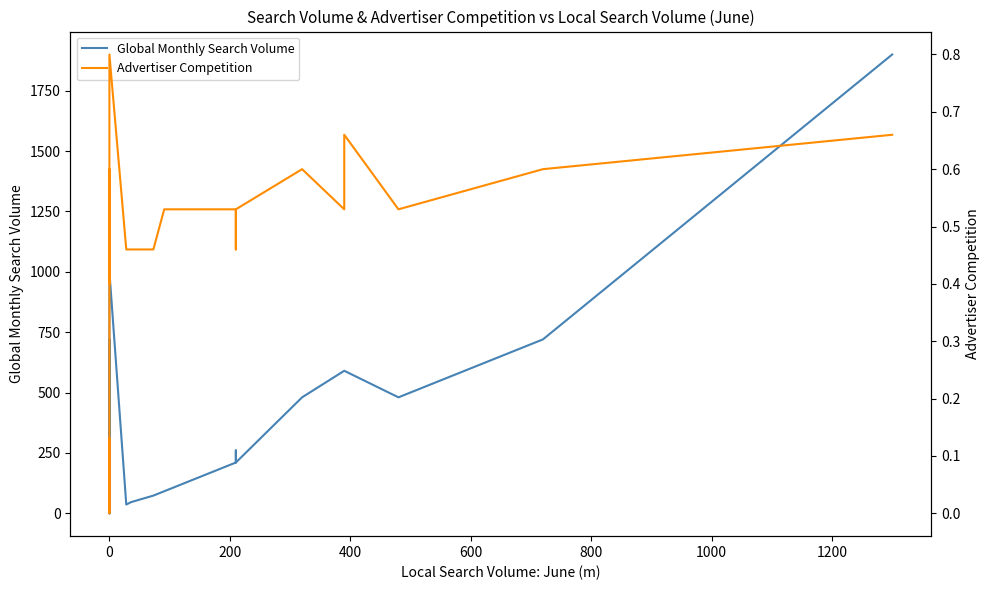

How many lines are shown in the chart?

2